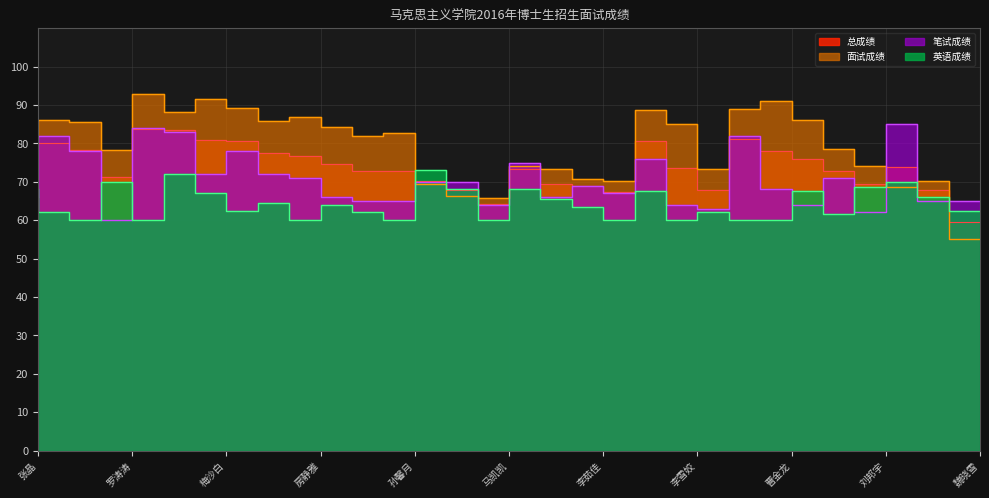

Between 马骁 and 万义兵, which is larger?

万义兵